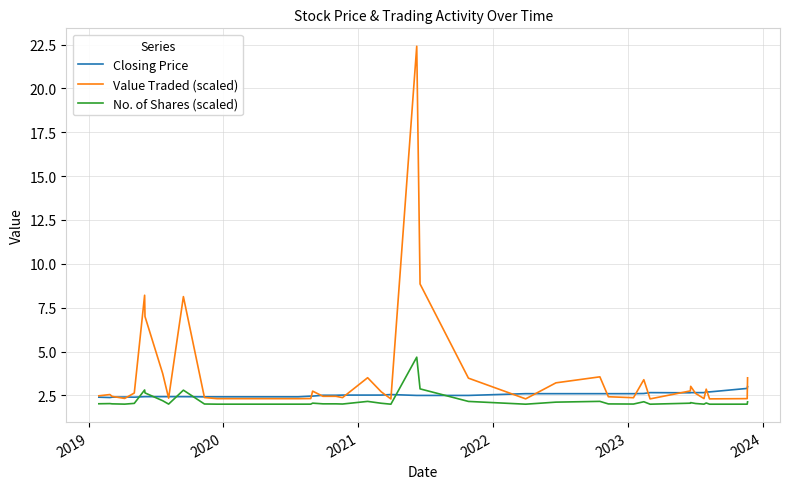

Which series has the largest range (max minus min)?

Value Traded (scaled)